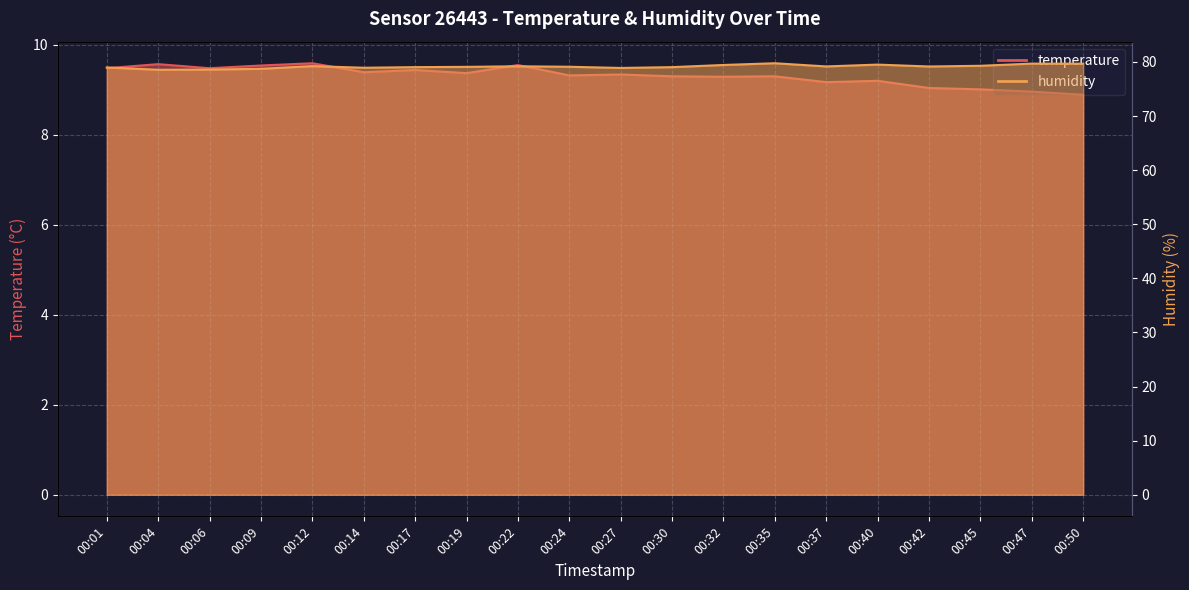

True or false: temperature has more than 2 interior local peaks.

True